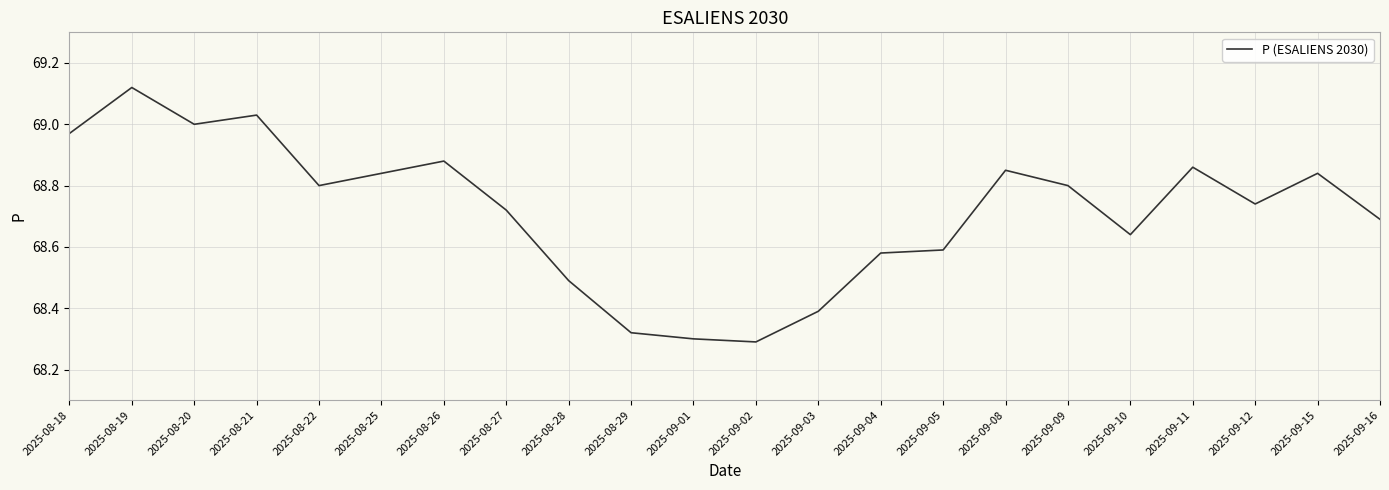

Which category has the highest value across all series?

2025-08-19